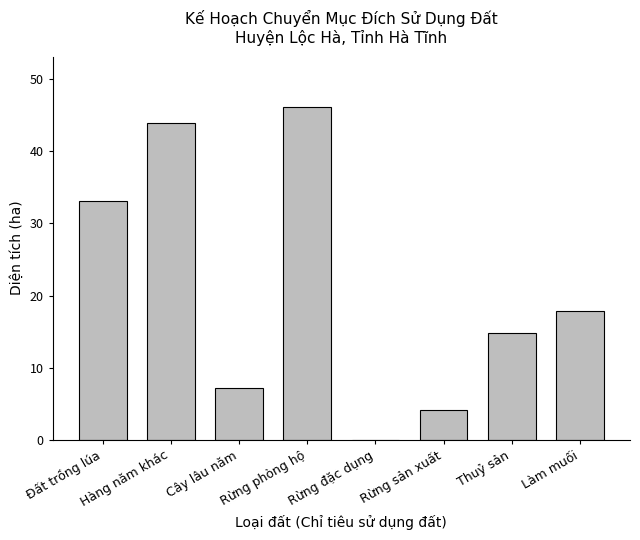

The chart shows a value of 0.0 at Rừng đặc dụng. True or false?

True